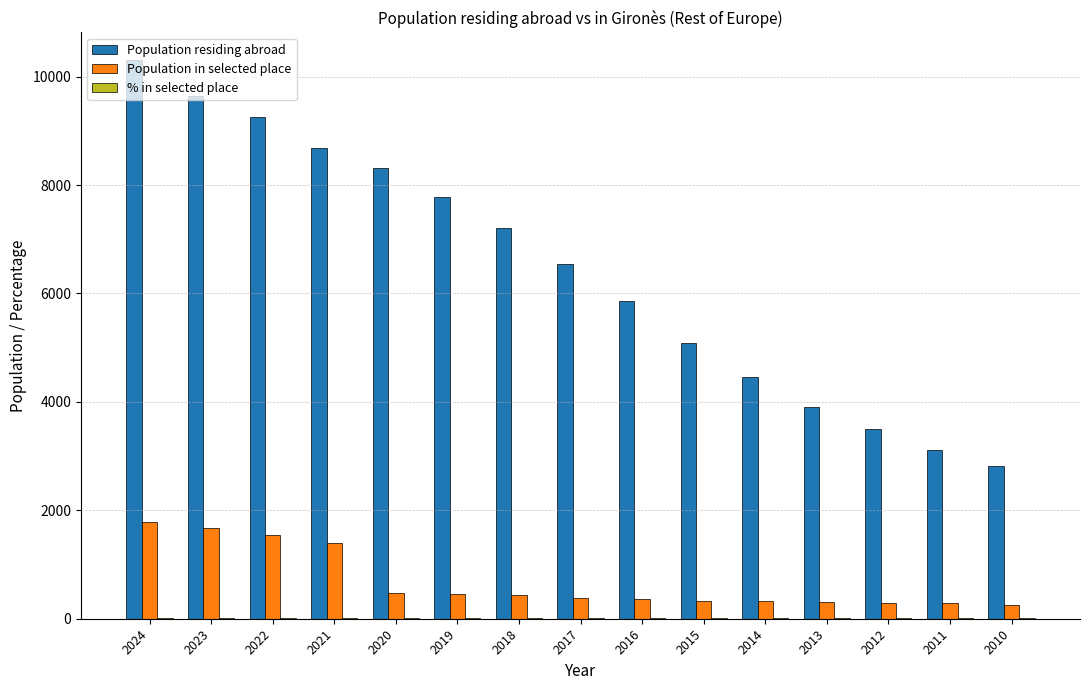

Is it true that Population in selected place equals 459.0 at 2019?

True